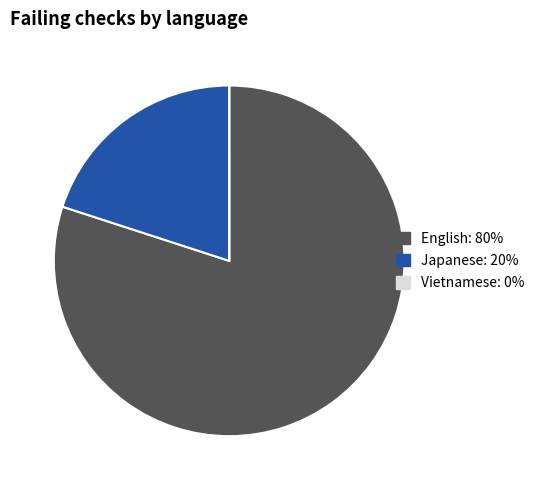

What is the ratio of the value at English to the value at Japanese?

4.0